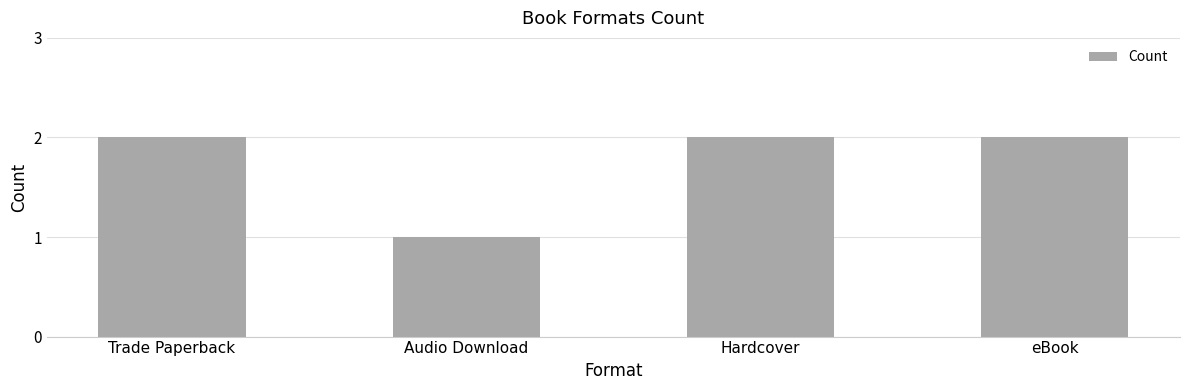

What position from the right is Trade Paperback?

4